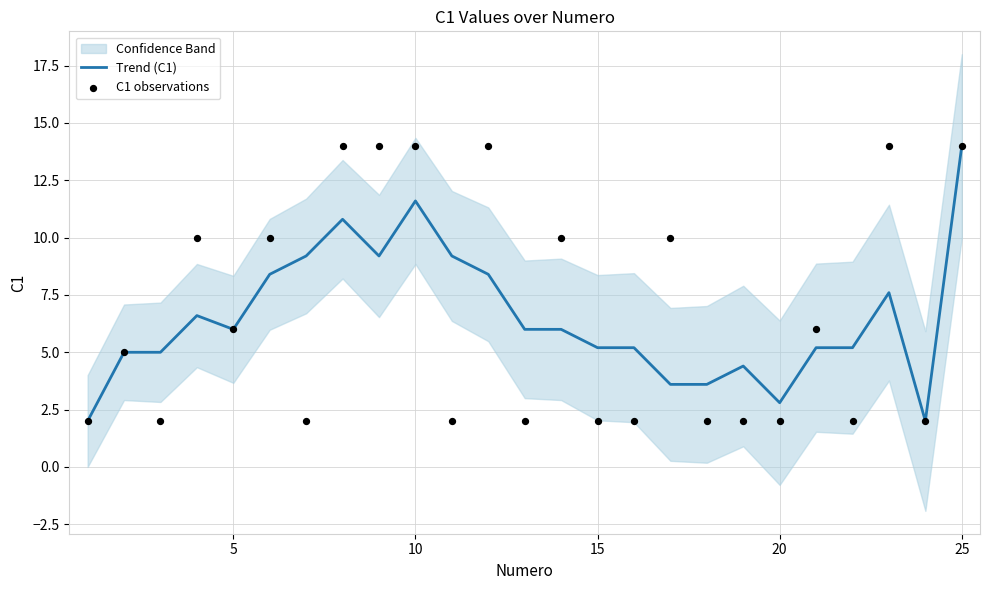

Which series has the largest total across all categories?

C1 observations